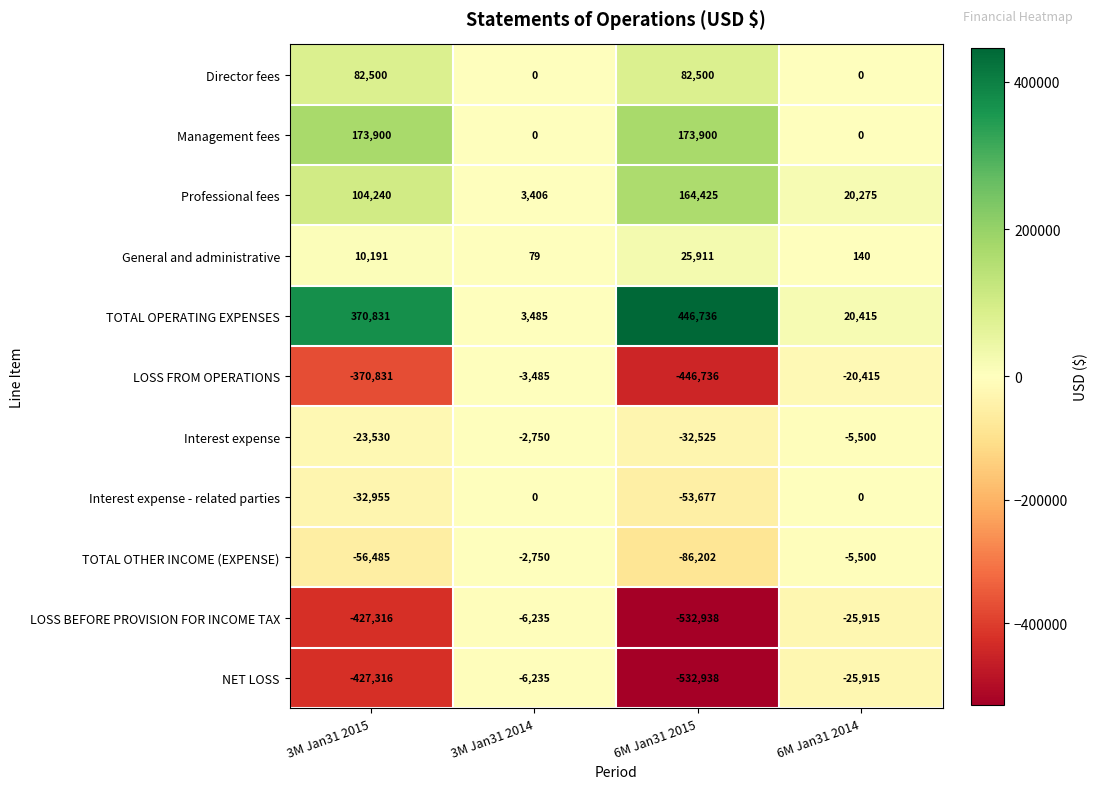

What is the spread (max minus min) of values at 6M Jan31 2014?

46330